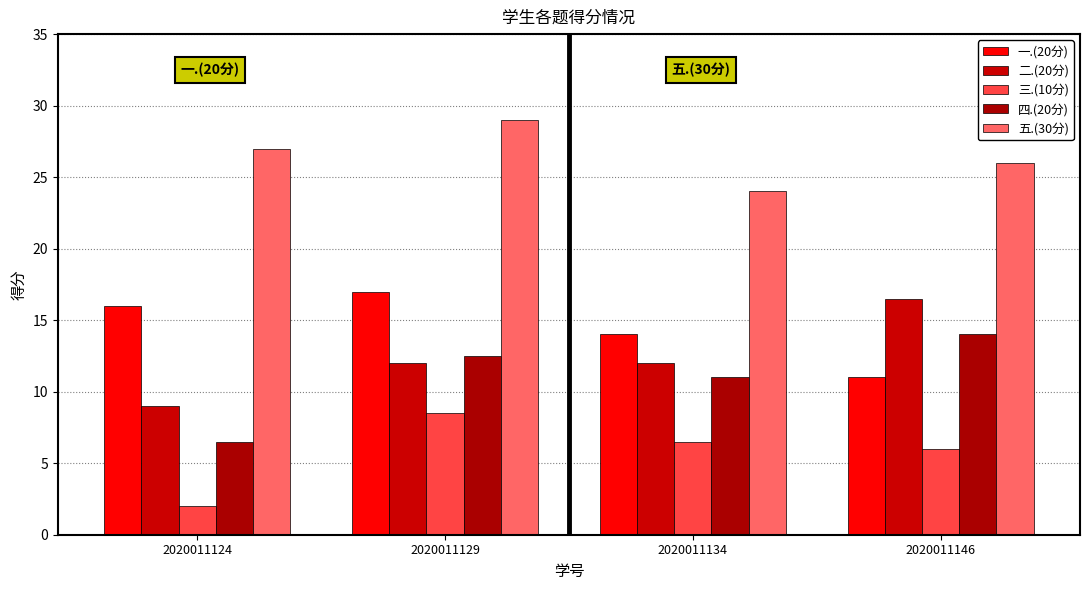

What is the difference between the maximum and minimum values in the 四.(20分) series?

7.5